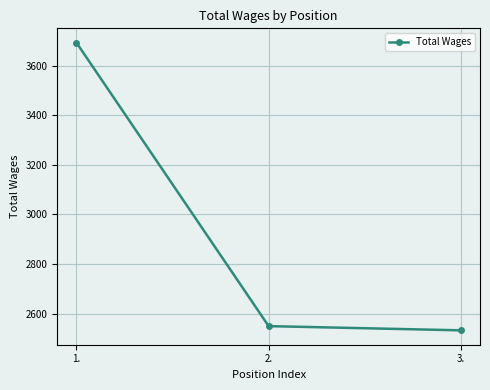

What is the difference between the values at 3. and 1.?

1159